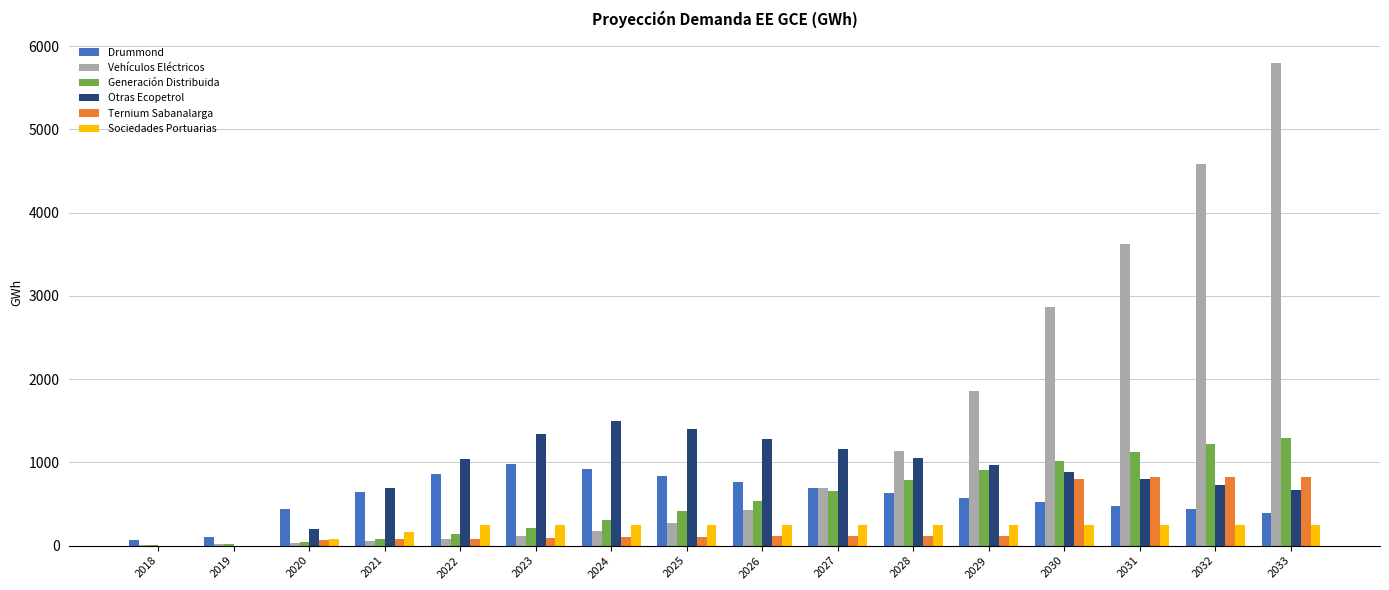

What is the sum of the Sociedades Portuarias values at 2022 and 2032?

493.2